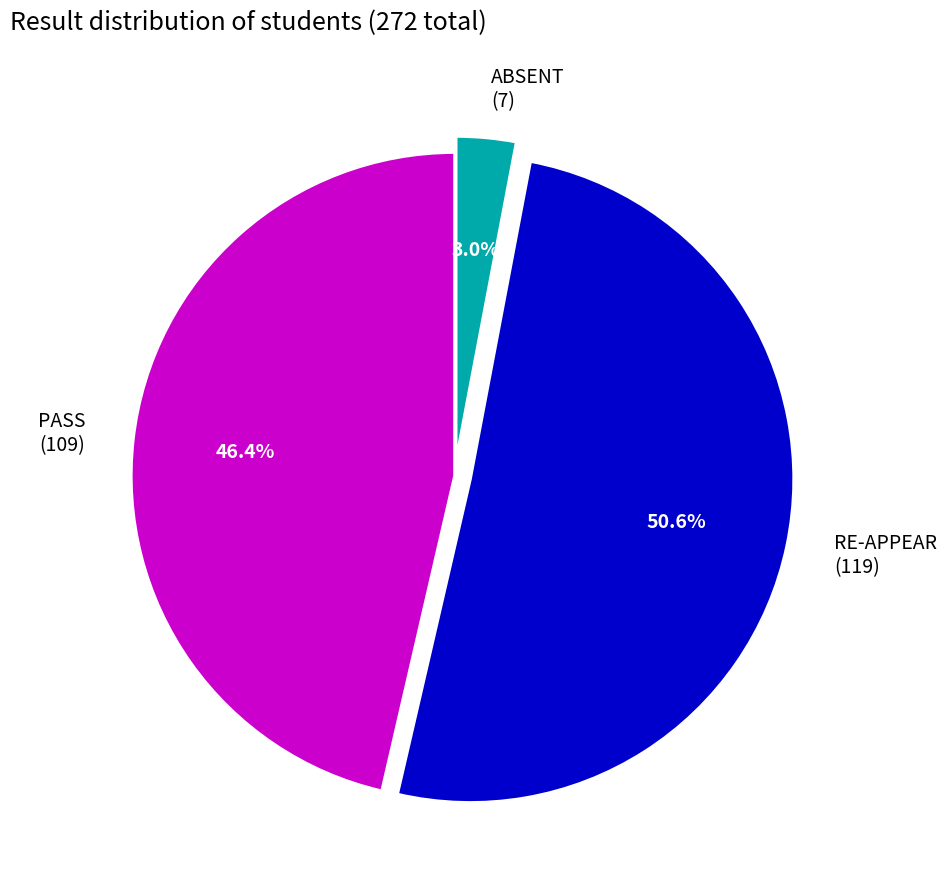

How many slices are in this pie chart?

3